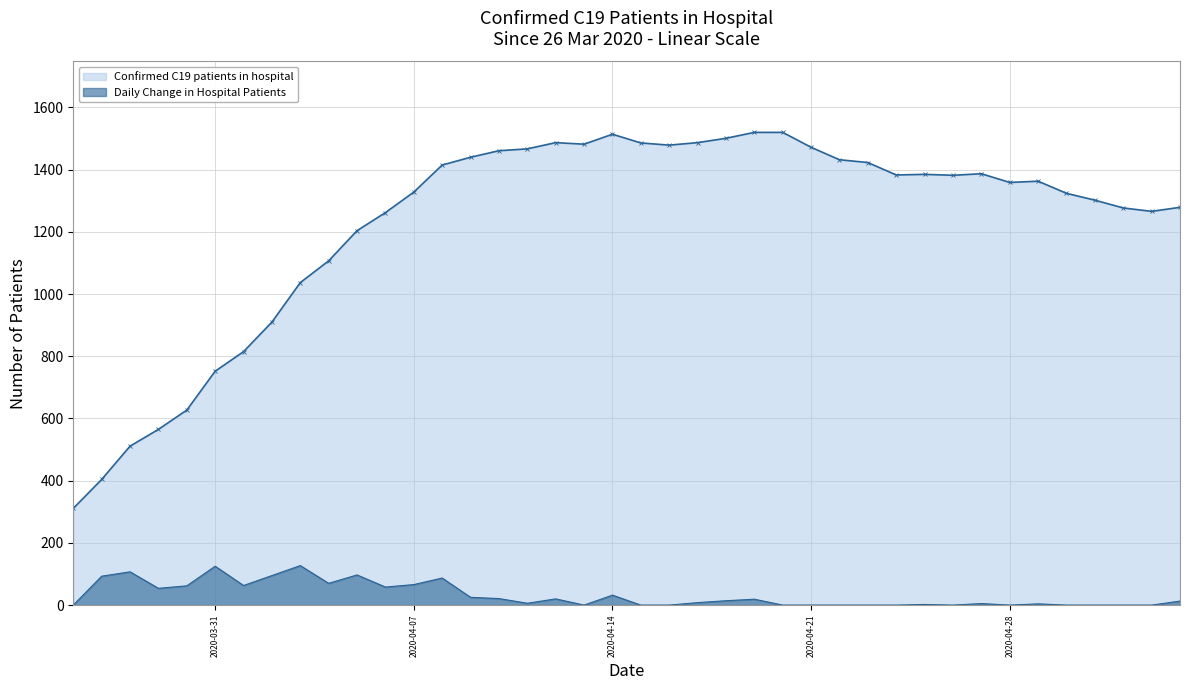

What is the difference between the values at 7 and 38?

356